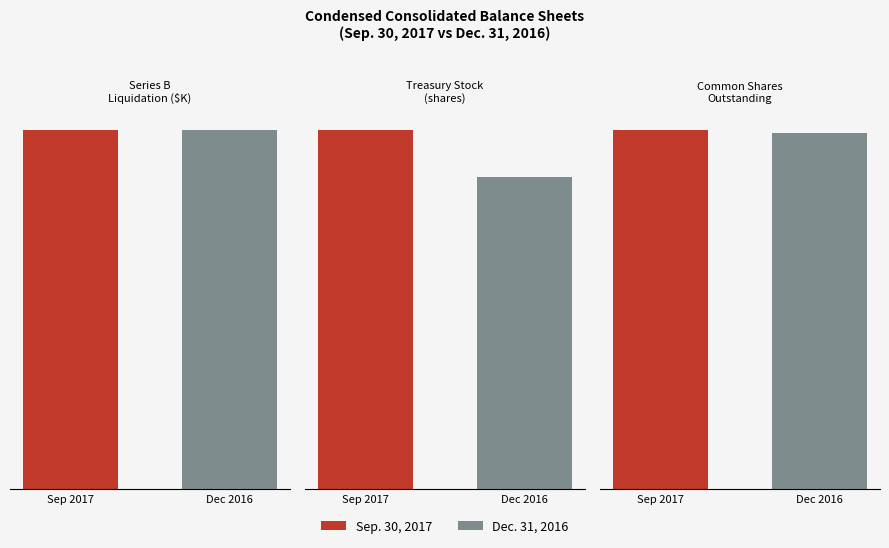

At which label is Treasury Stock
(shares) closest to 4235330?

Sep 2017